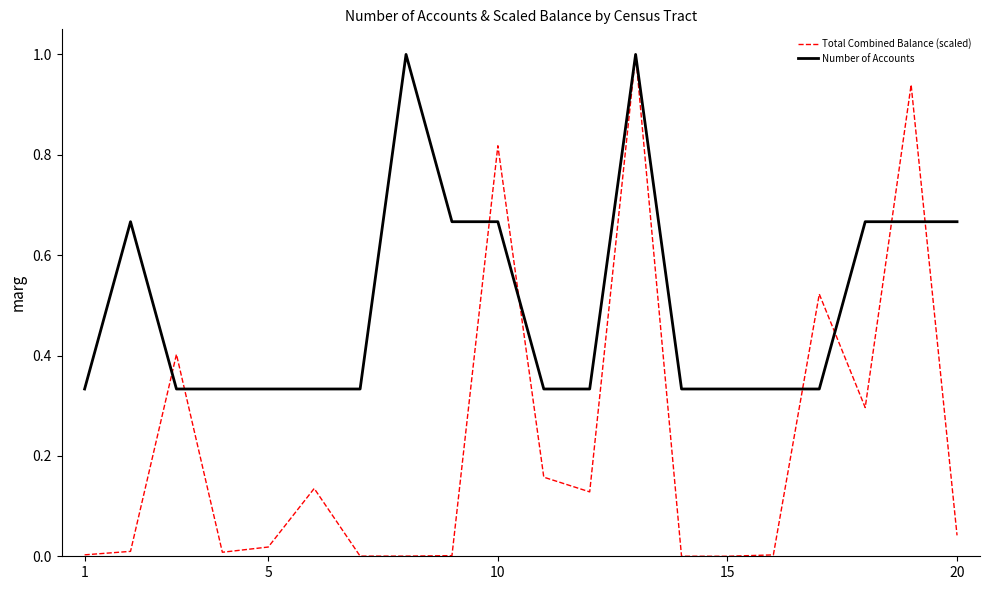

What is the difference between the maximum and minimum values in the Total Combined Balance (scaled) series?

1.0